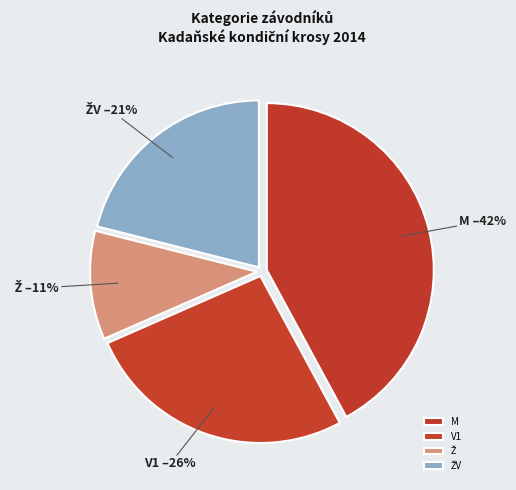

How many segments does this pie chart have?

4